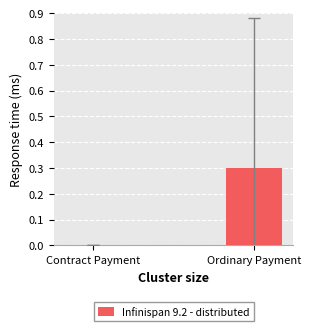

Is it true that the value at Contract Payment is 0.0?

True